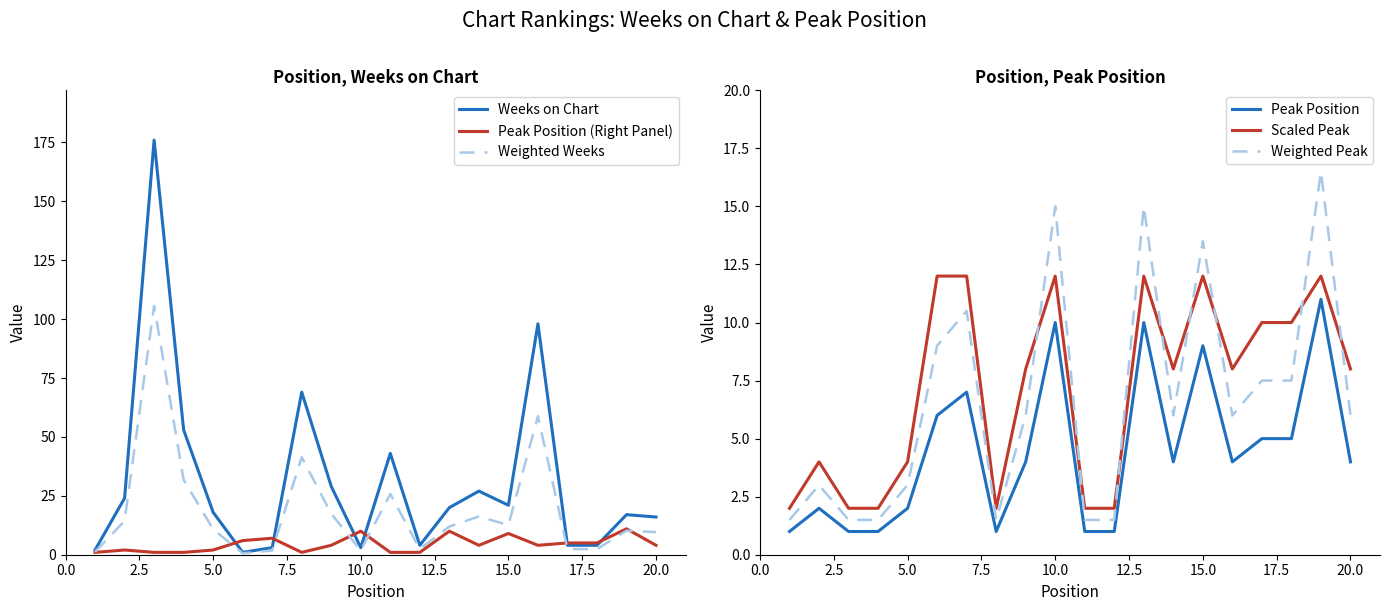

How many data points in Peak Position (Right Panel) are above 4?

8